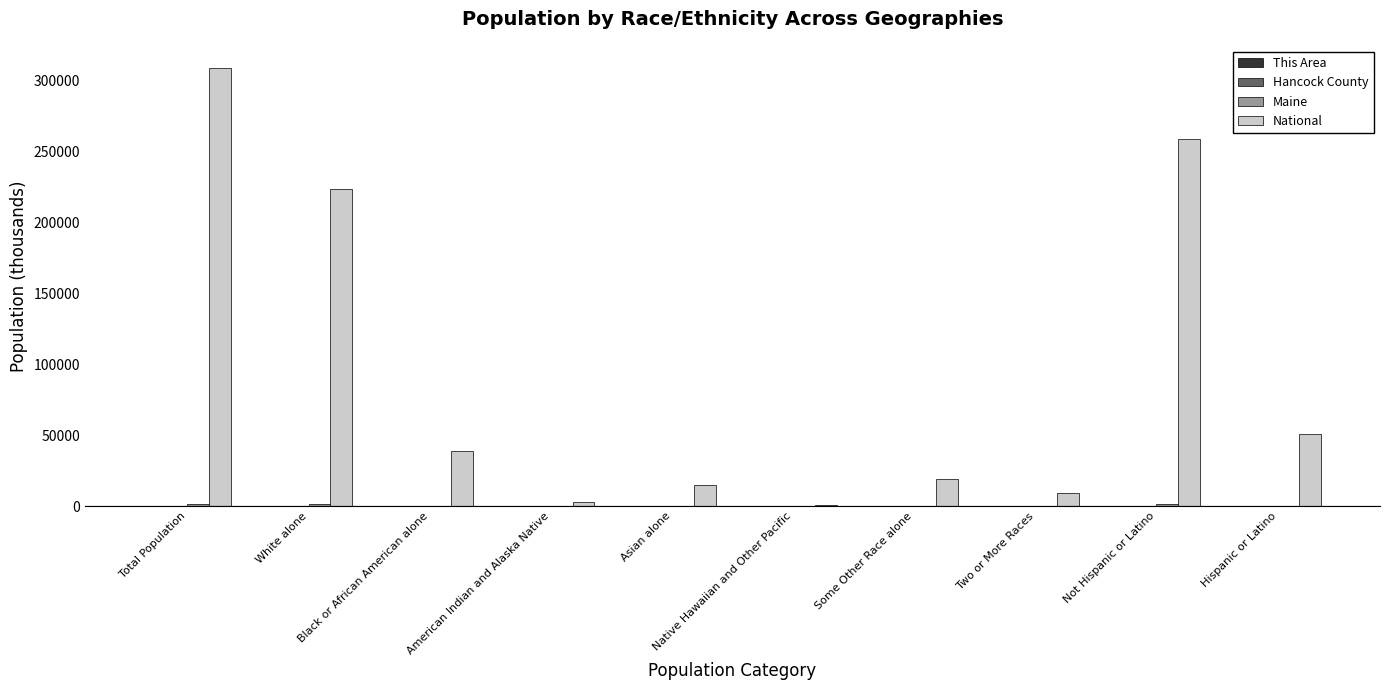

What is the sum of all National values?

926236.6